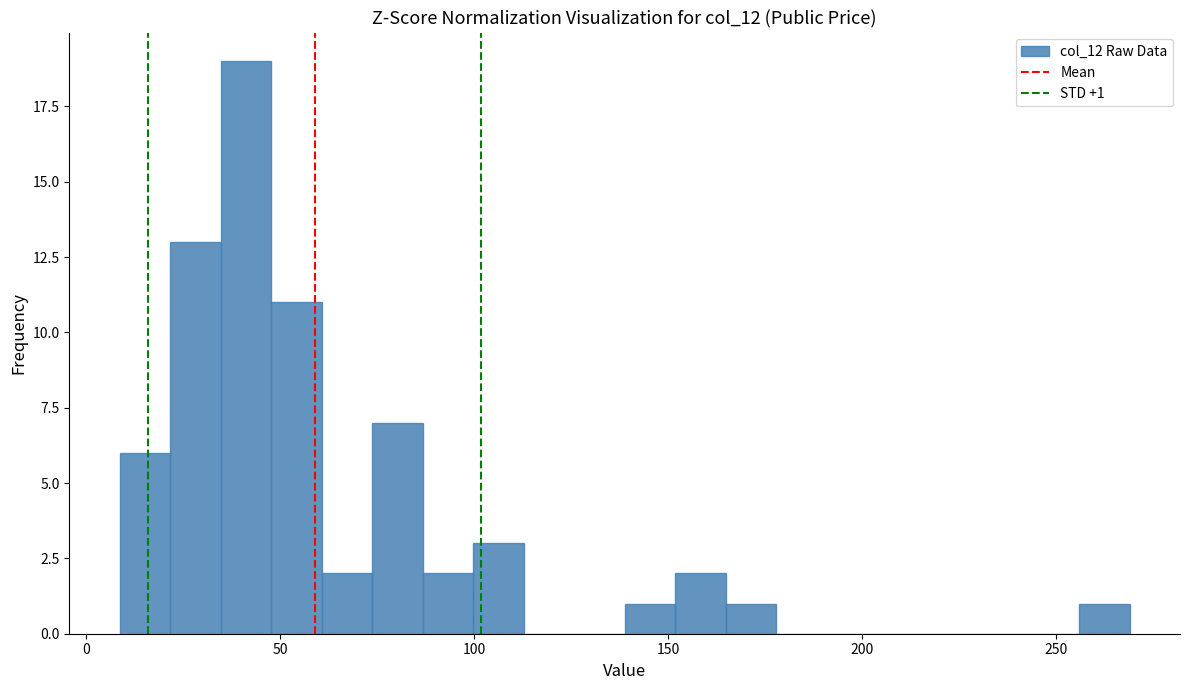

Read against the x-axis, roughly where is the centre of the tallest bar?

40